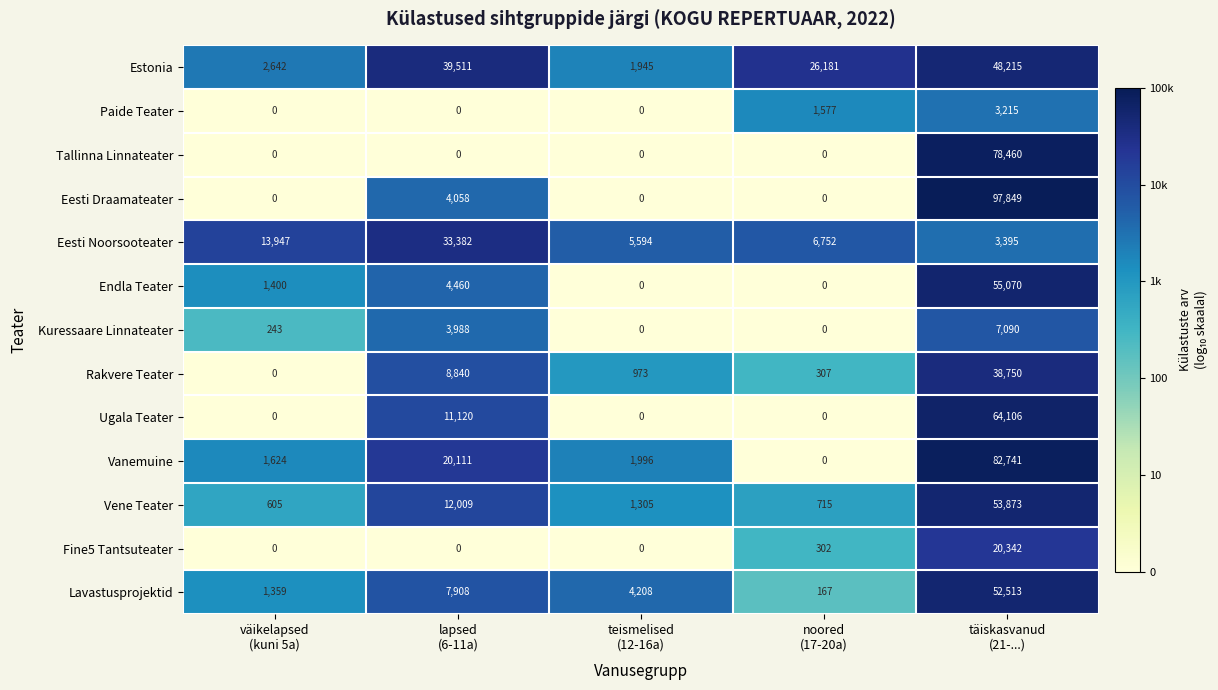

What is the difference between the maximum and minimum values in the Ugala Teater series?

64106